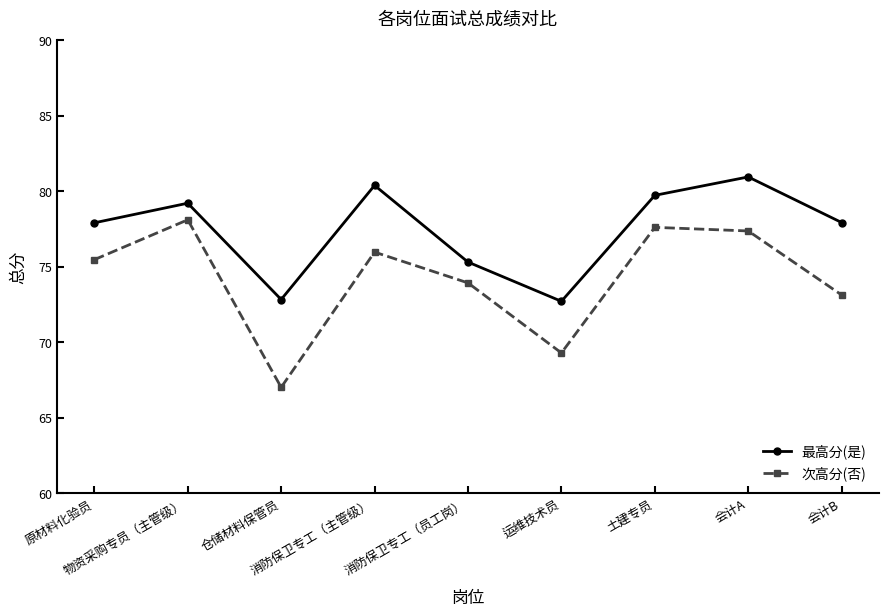

What is the lowest value of the 最高分(是) series?

72.7